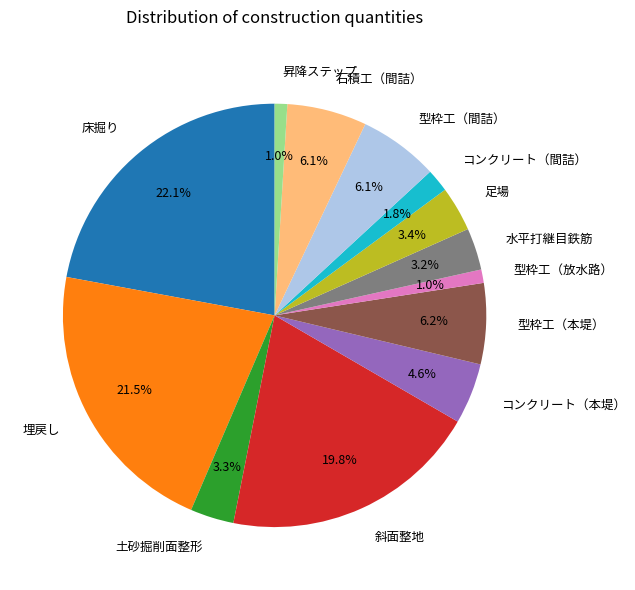

Is there any slice that represents more than half of the pie?

No